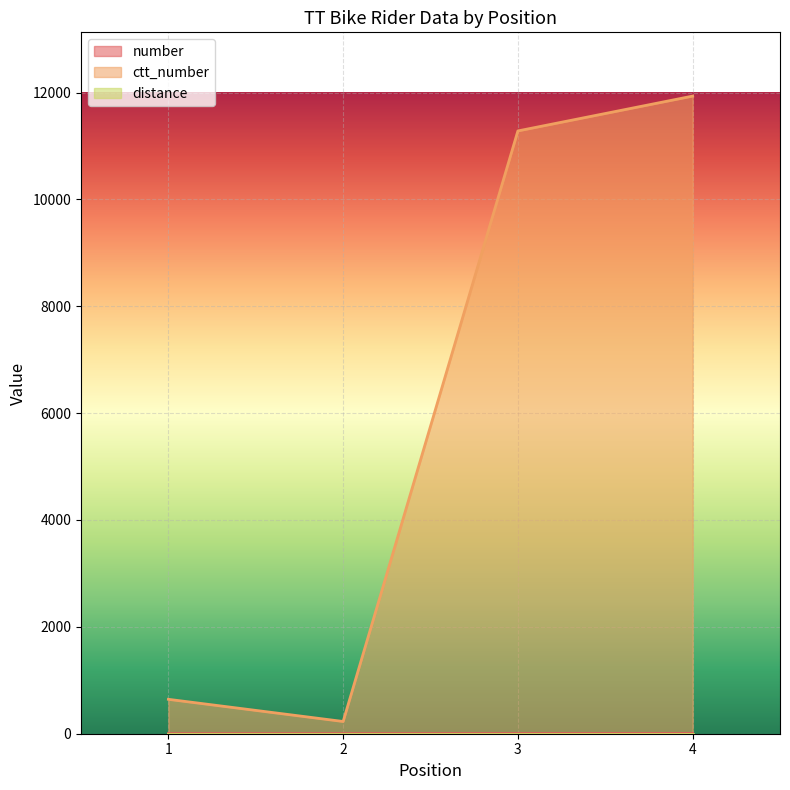

Reading right to left, what are all the values shown in this chart?

number: 4=4	3=3	2=2	1=1
ctt_number: 4=11933	3=11281	2=229	1=644